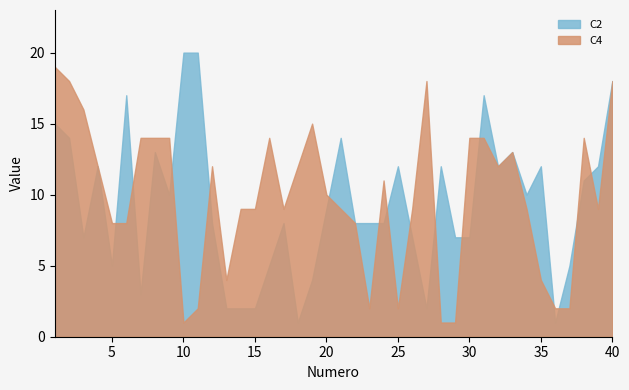

How many interior local peaks does the C4 series have?

7